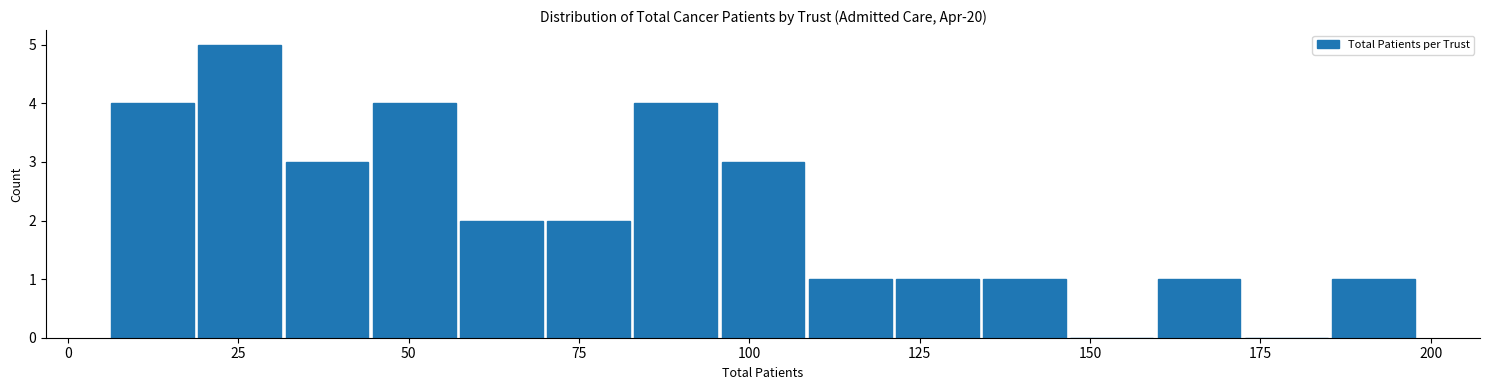

Around what value on the x-axis is the tallest bar? Give the approximate position of its centre, as read against the axis.

25